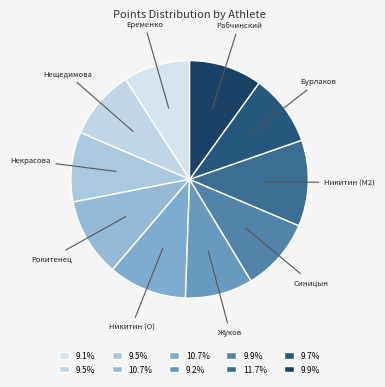

How many slices are in this pie chart?

10